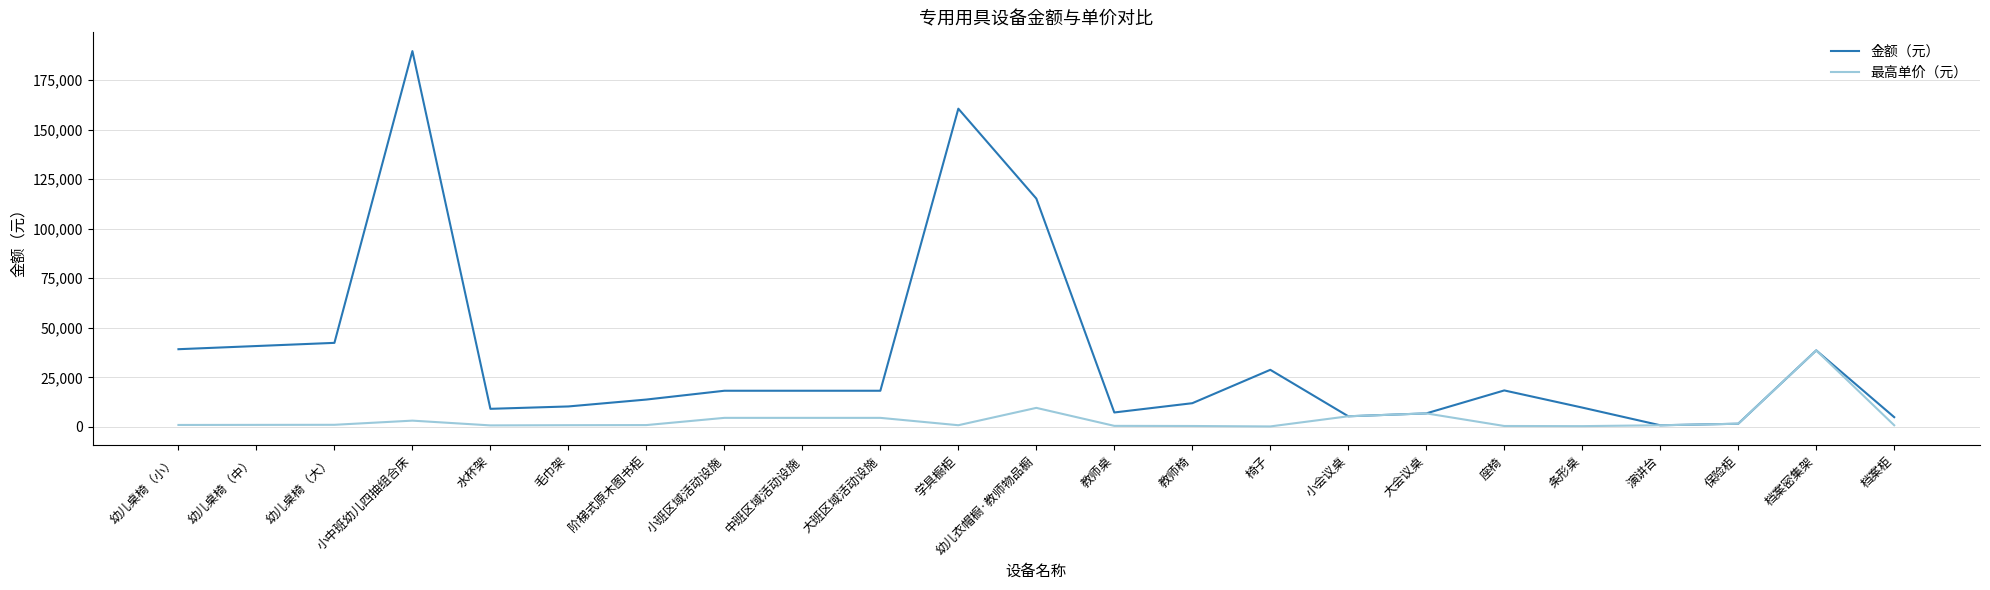

At which label does 金额（元） first exceed 18240?

幼儿桌椅（小）